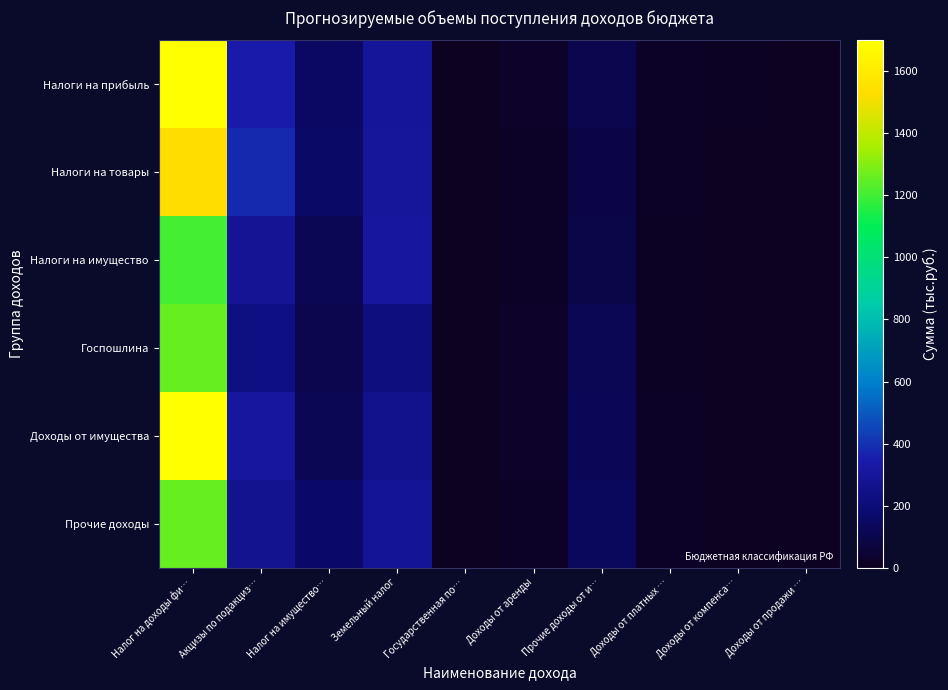

What is the spread (max minus min) of values at Акцизы по подакциз…?

149.3